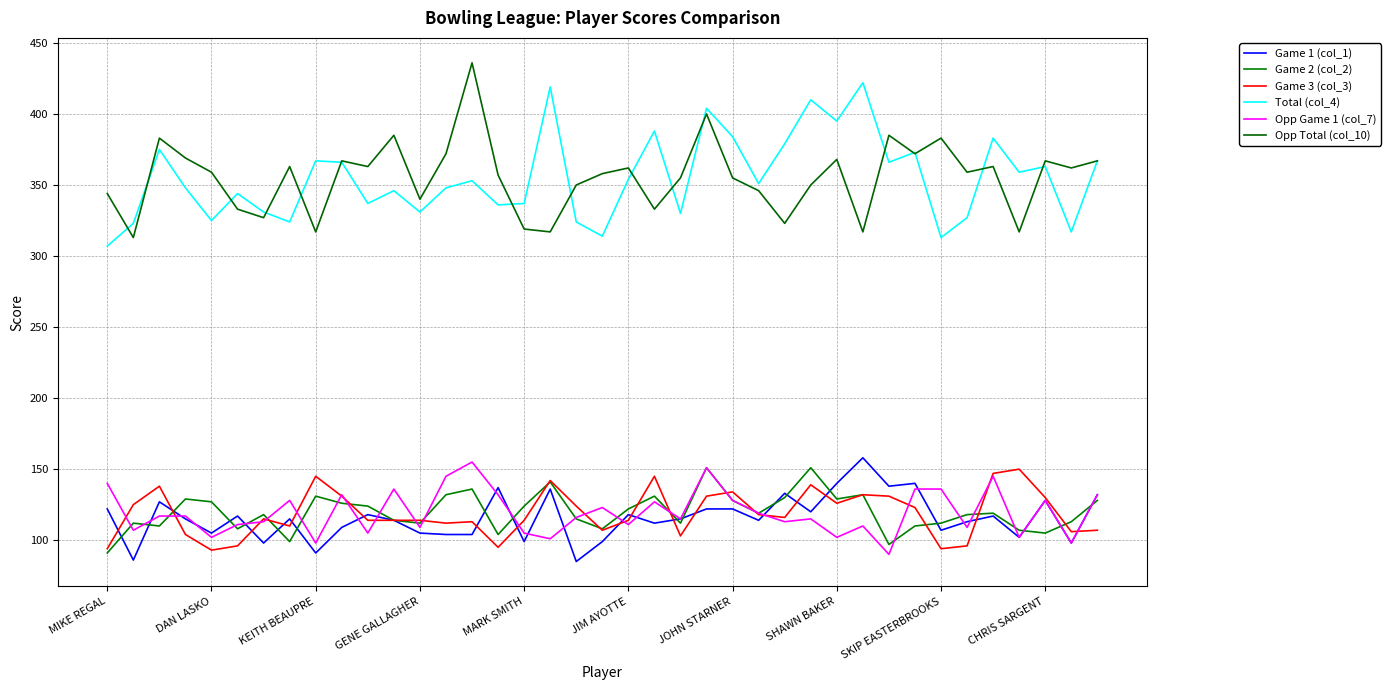

Which category has the lowest value across all series?

18